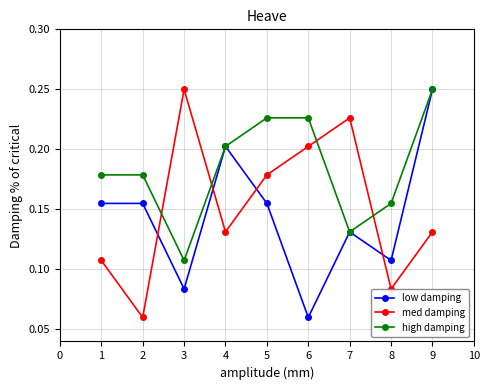

Rank the series by their average value, from highest to lowest.

high damping, med damping, low damping